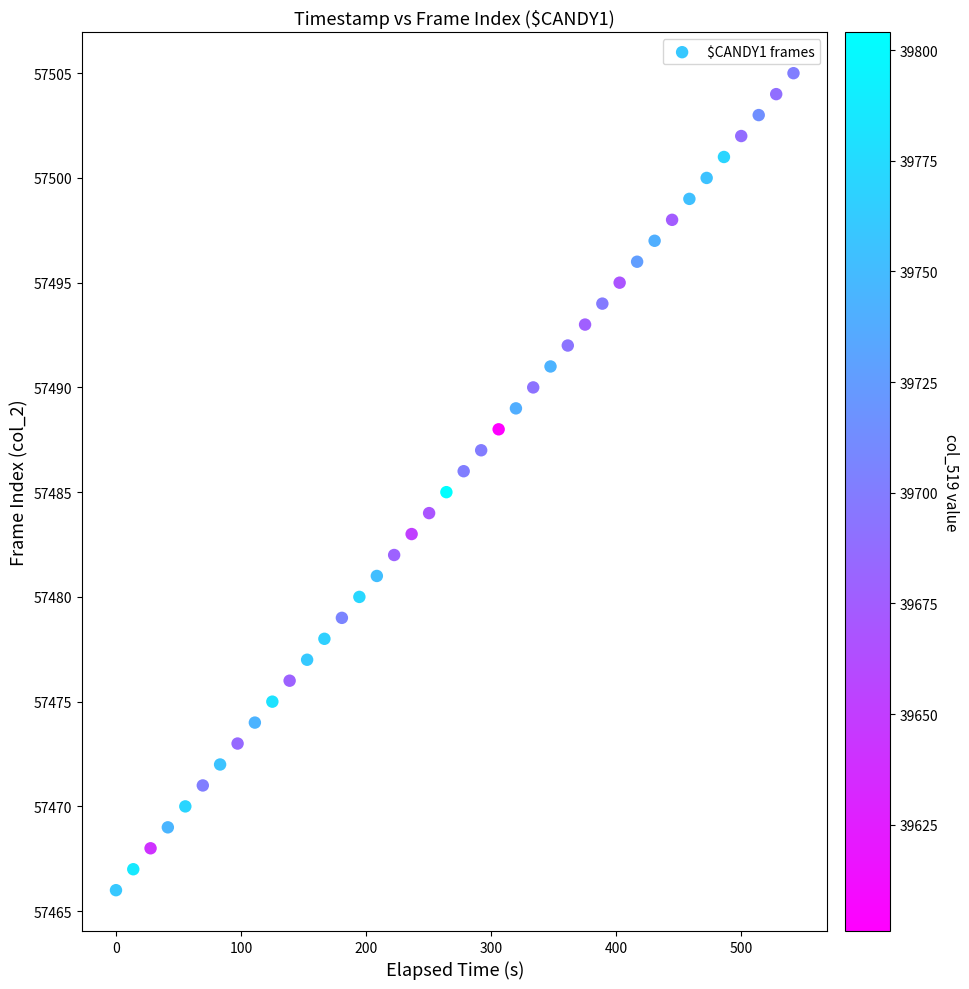

What is the range of Y values (max minus min)?

39